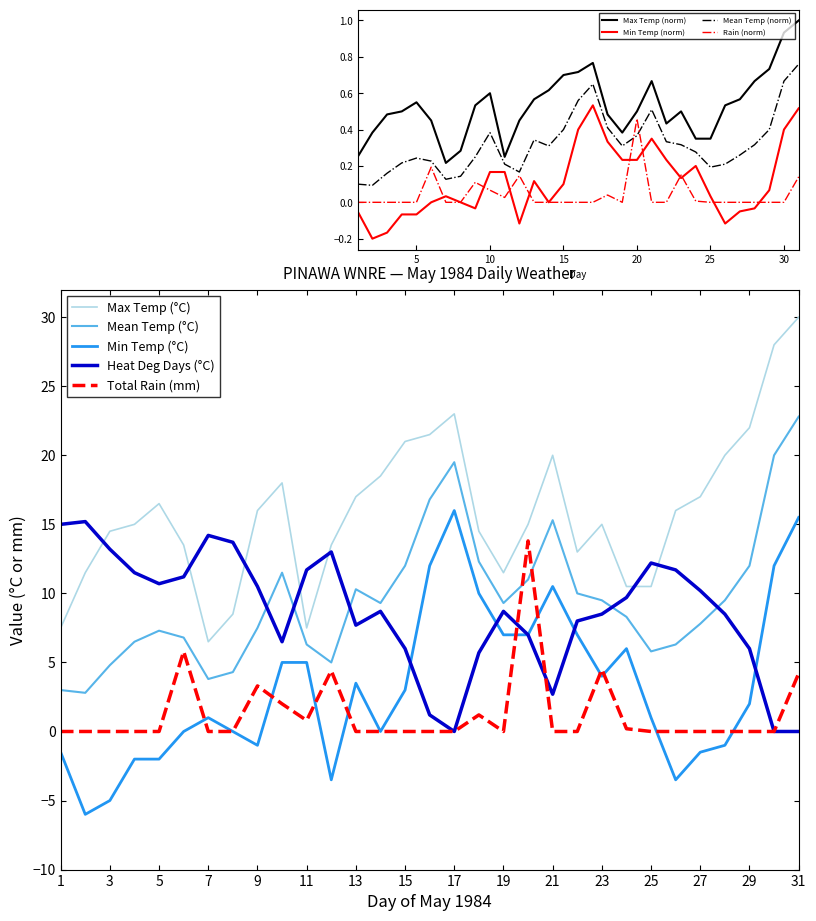

What is the value of the Min Temp (°C) point at the 27th from the left?

-1.5